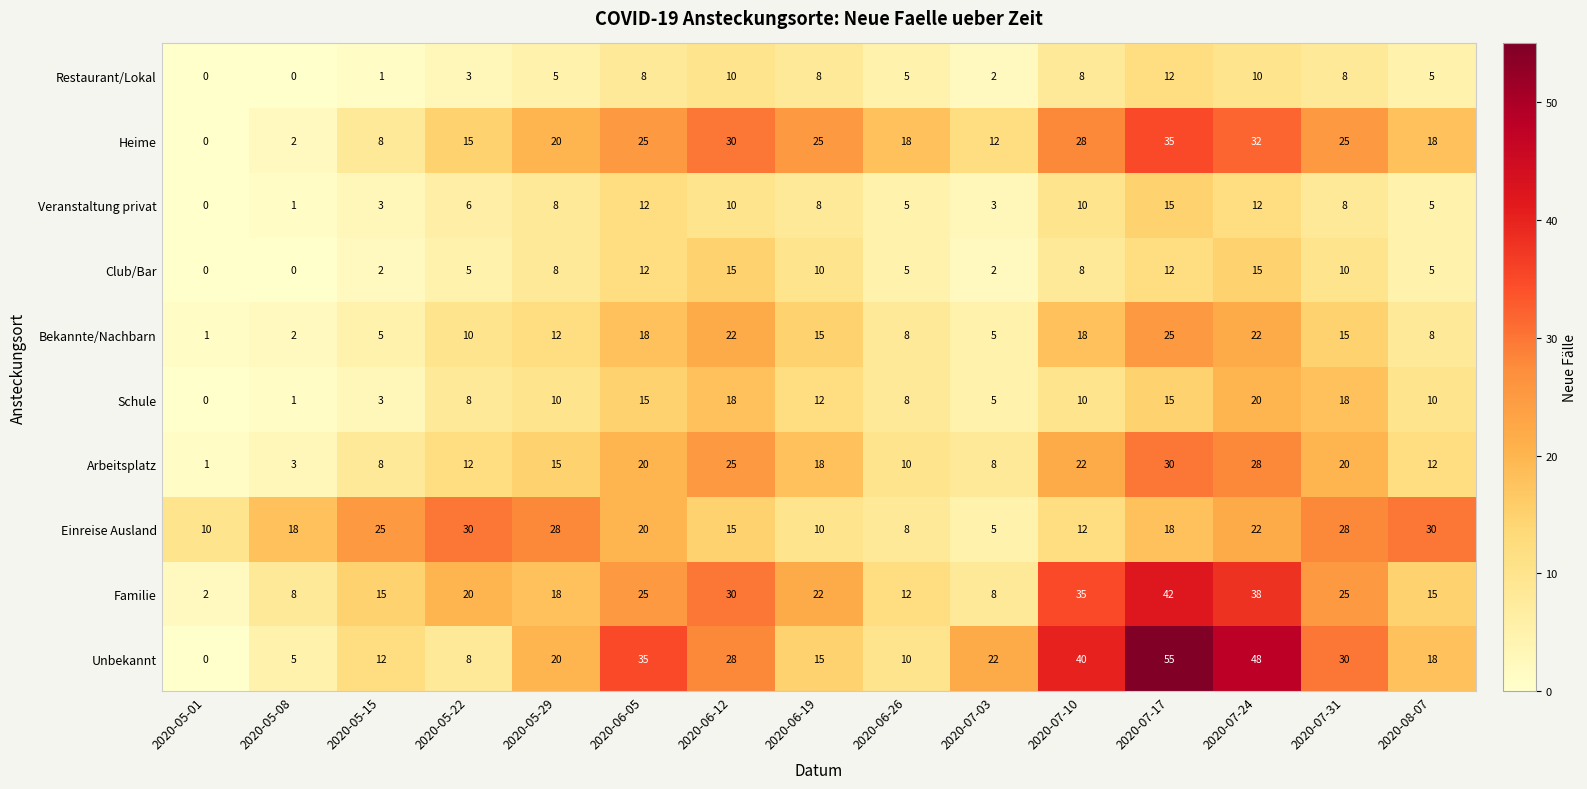

What is the total value across all series at 2020-07-10?

191